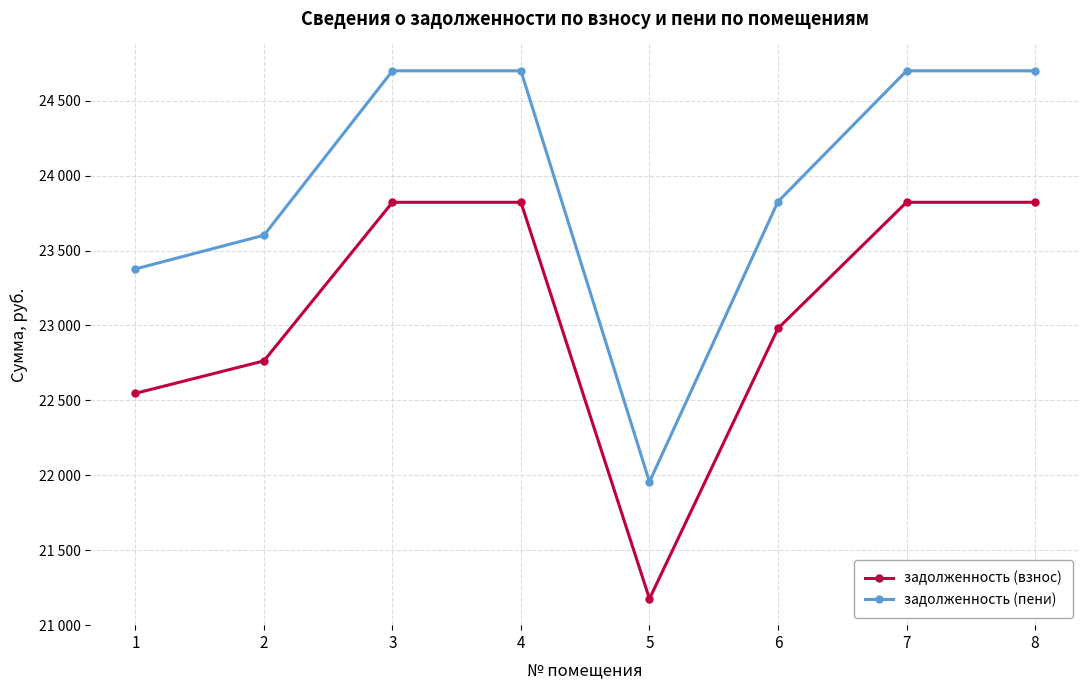

Which category has the lowest value across all series?

5